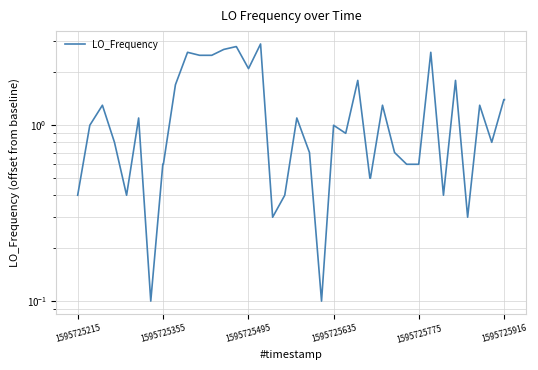

How many lines are shown in the chart?

1